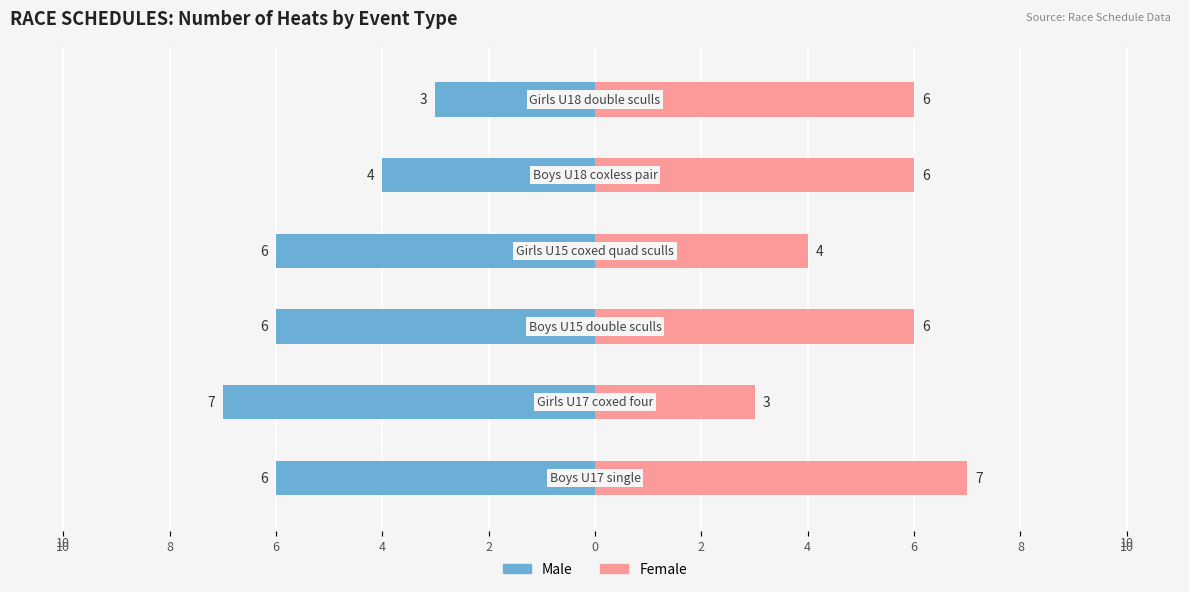

What are all the series names shown in the legend?

Male, Female